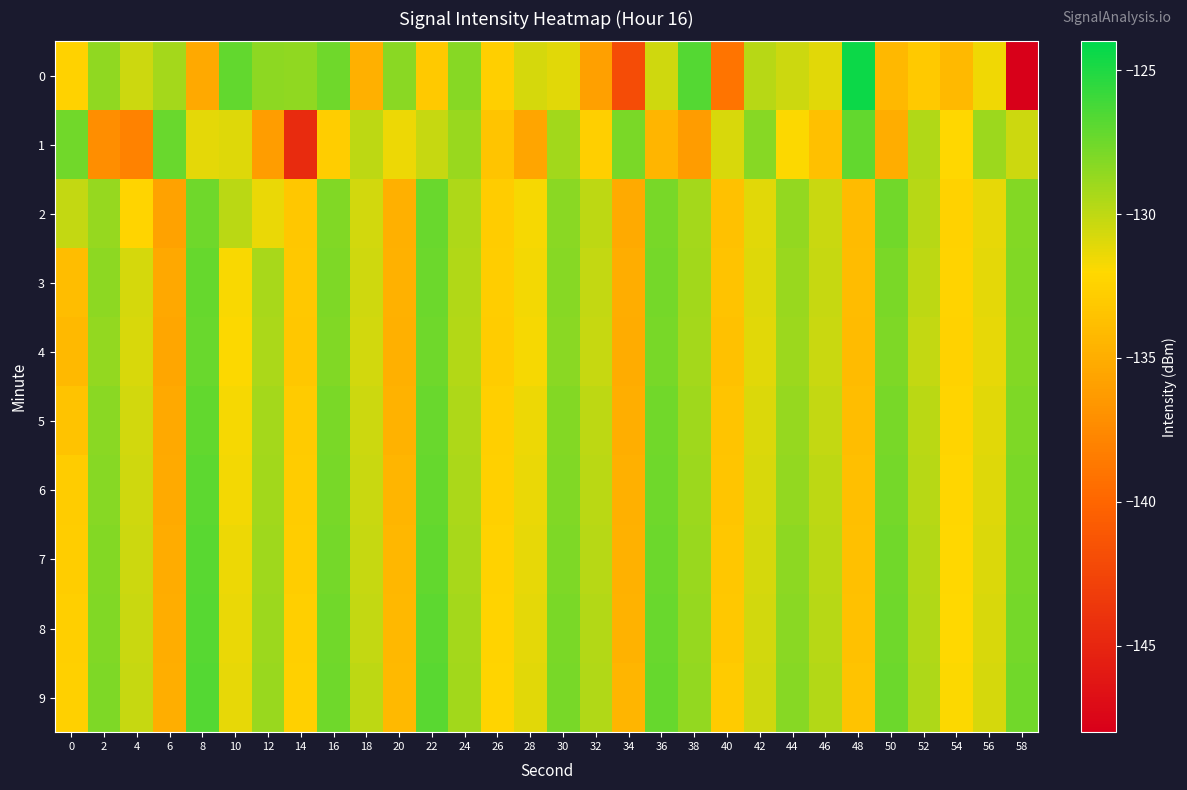

At 52, list the series in order from smallest to largest.

0, 4, 3, 5, 2, 6, 7, 1, 8, 9